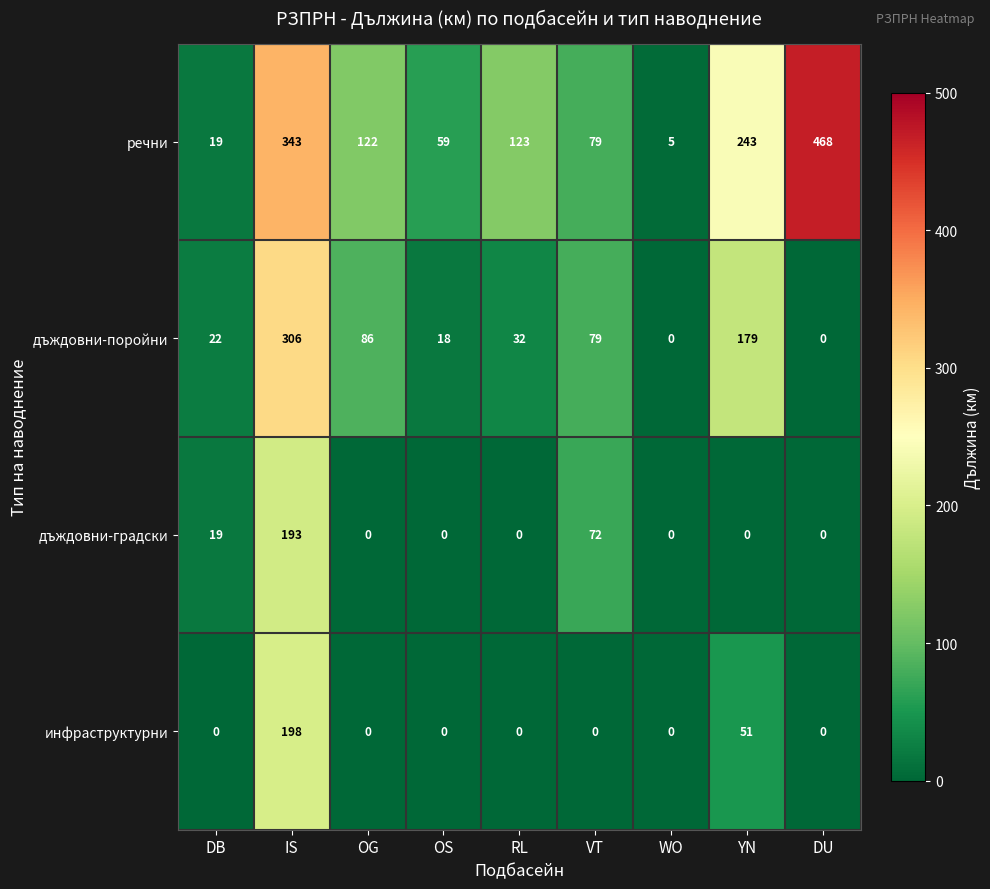

What value does the дъждовни-градски series have at VT?

72